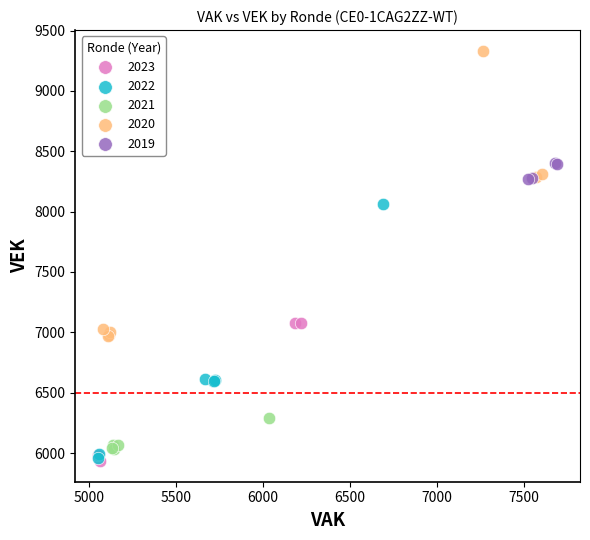

Which series reaches the maximum Y coordinate?

2020